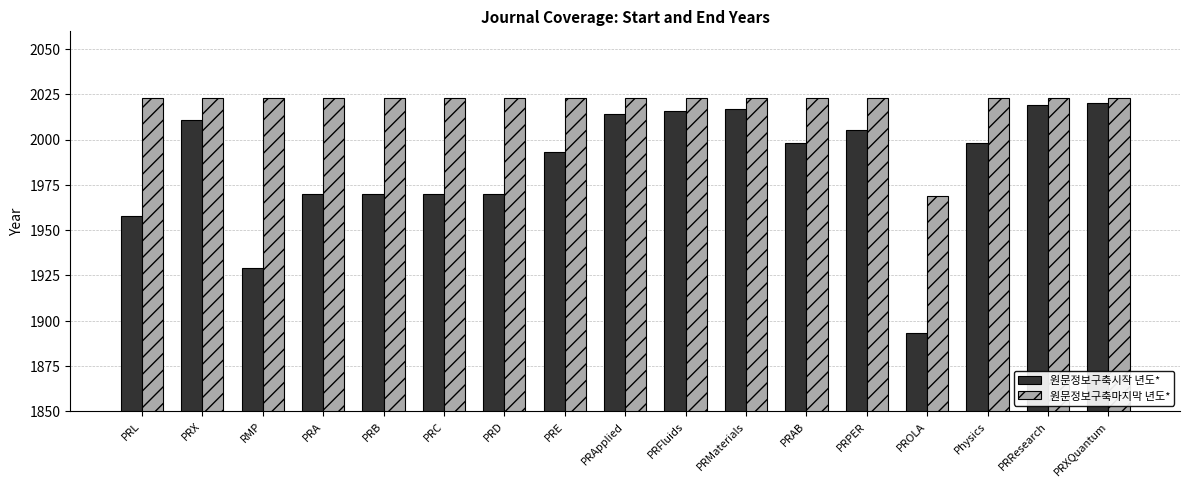

What is the smallest value displayed?

1893